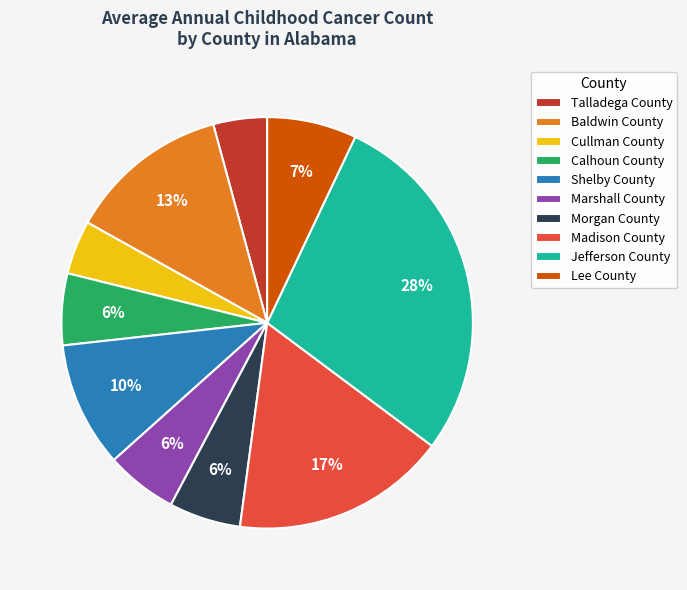

What percentage is the Jefferson County slice, to the nearest percent?

28%